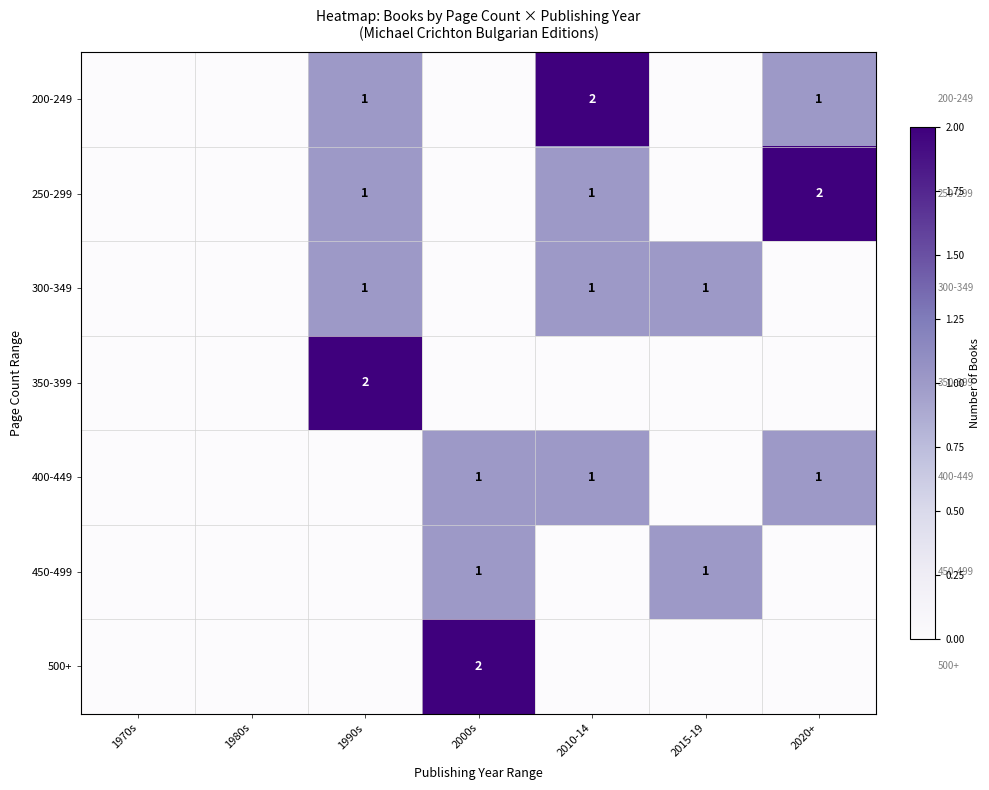

Is it true that 350-399 equals 2 at 1990s?

True